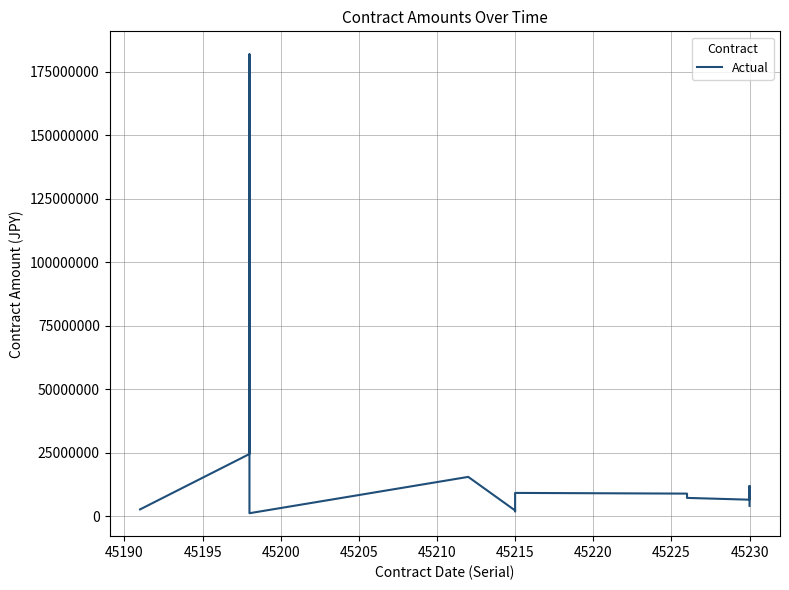

True or false: the data shows 6834117 at 45230.

False